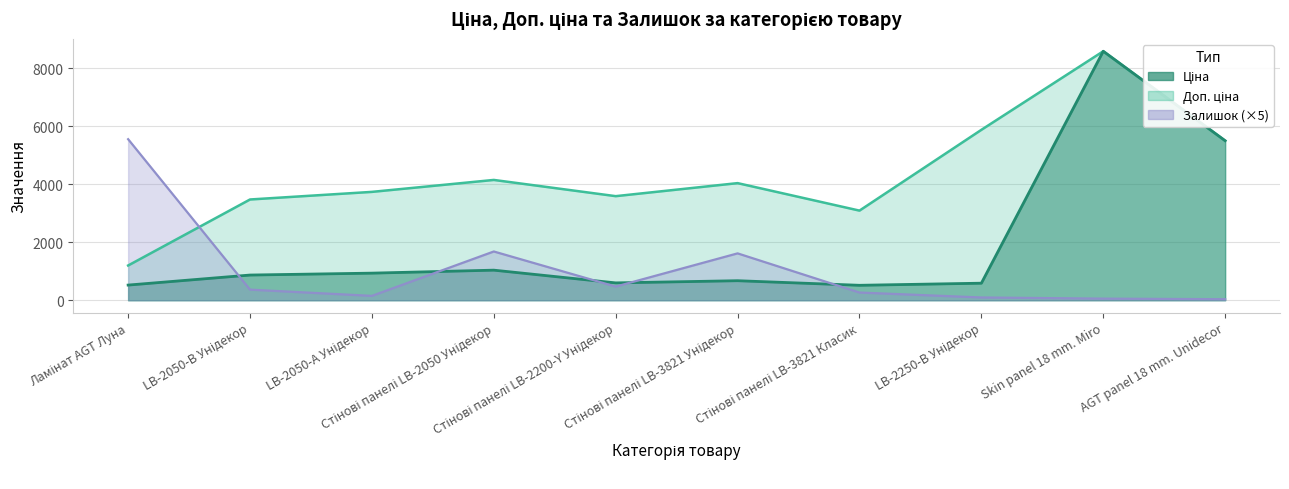

How many lines are shown in the chart?

3